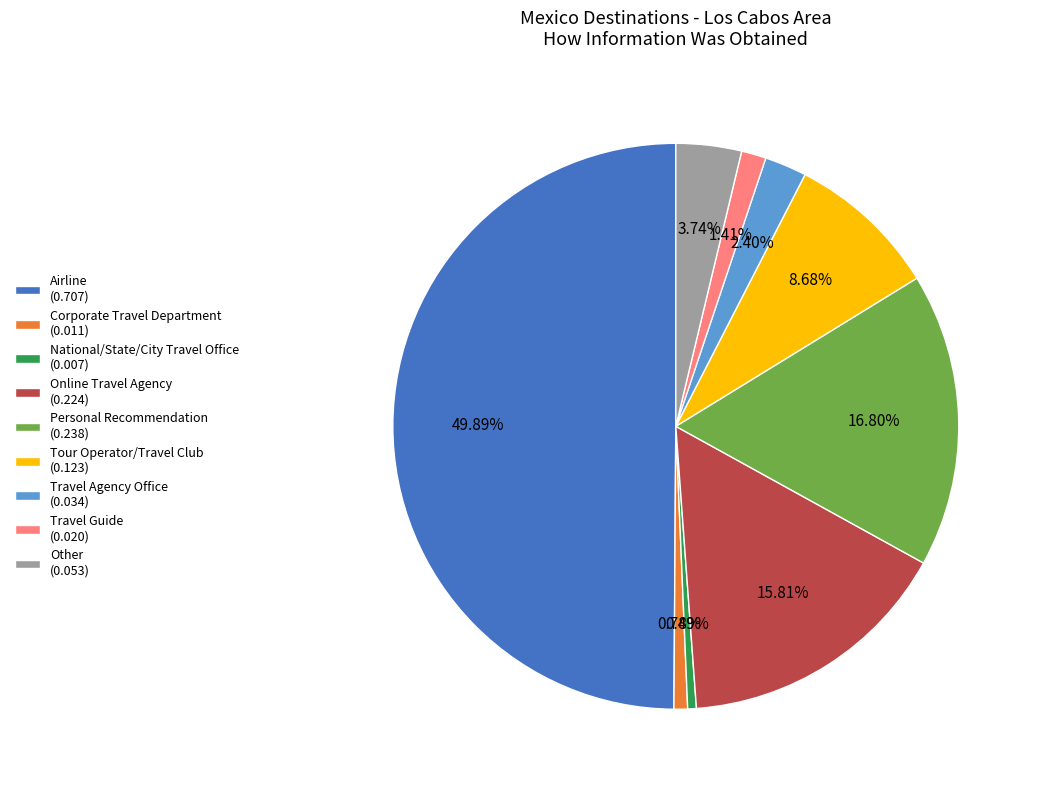

What portion of the pie excludes Corporate Travel Department?

99.2%